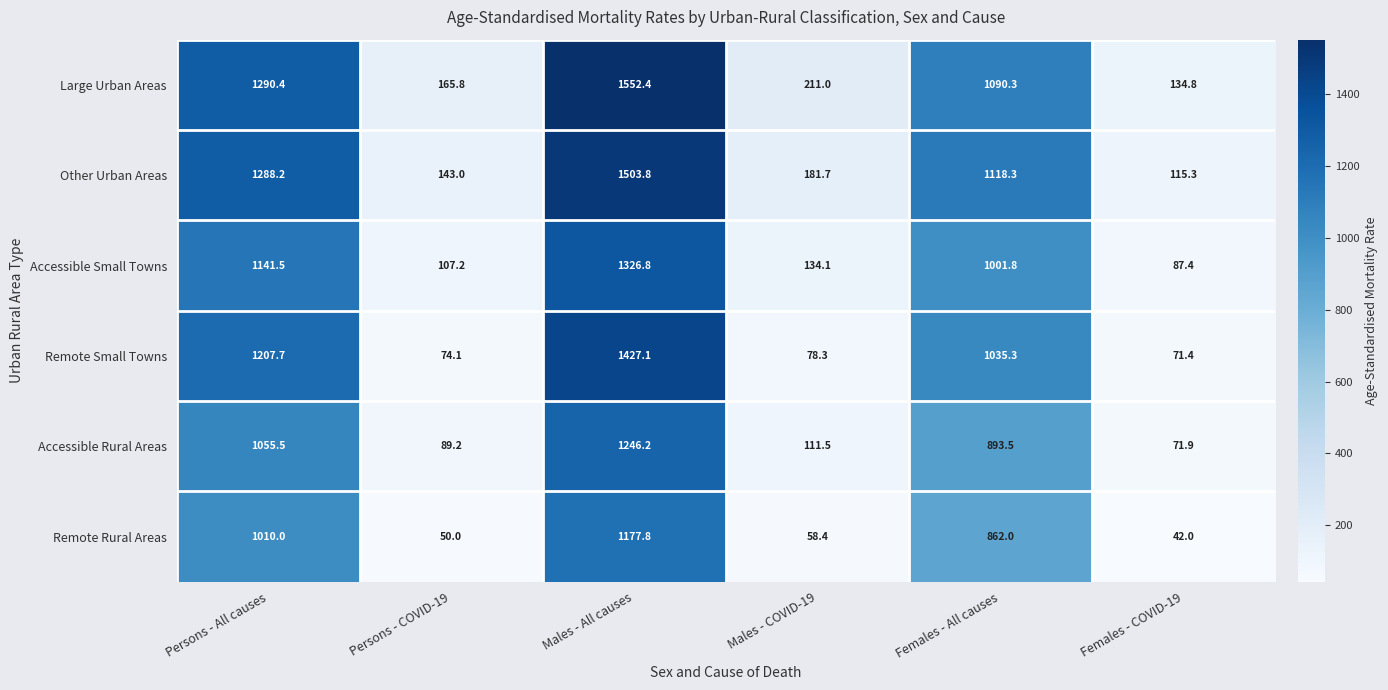

What is the sum of all Remote Small Towns values?

3893.9